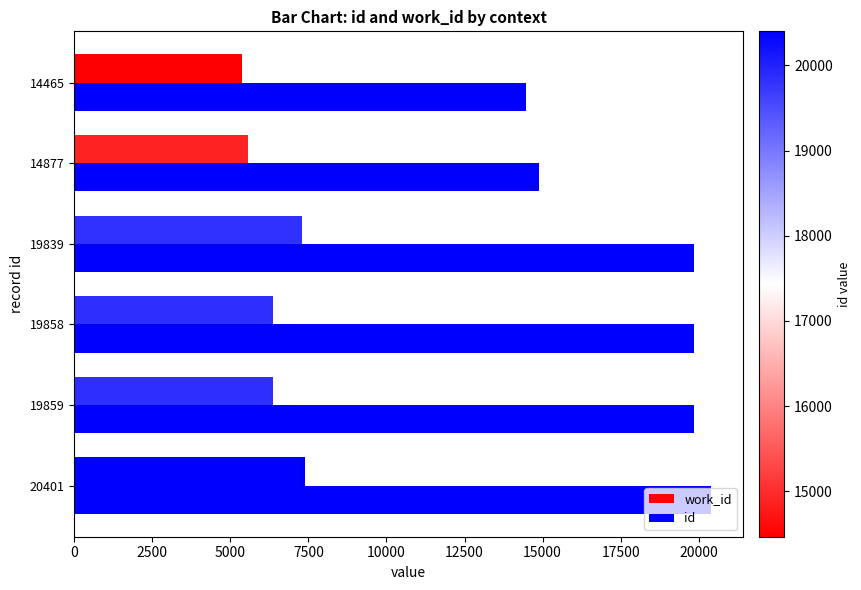

How many values in the id series are below 19858?

3